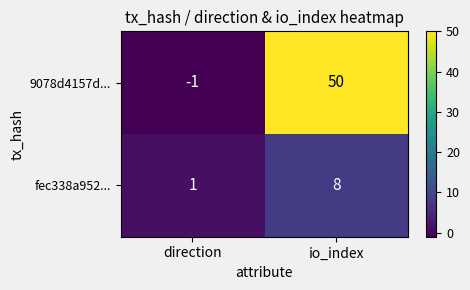

Which label corresponds to the largest value in the chart?

io_index